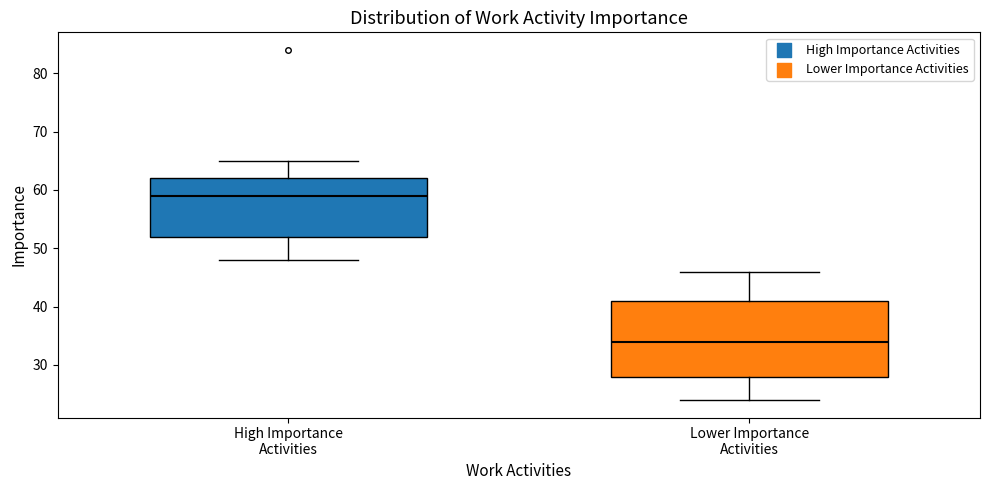

Where does the lower whisker of the box for Lower Importance Activities end on the y-axis? The values are not printed on the chart, so give them approximately, as read against the axis.

24